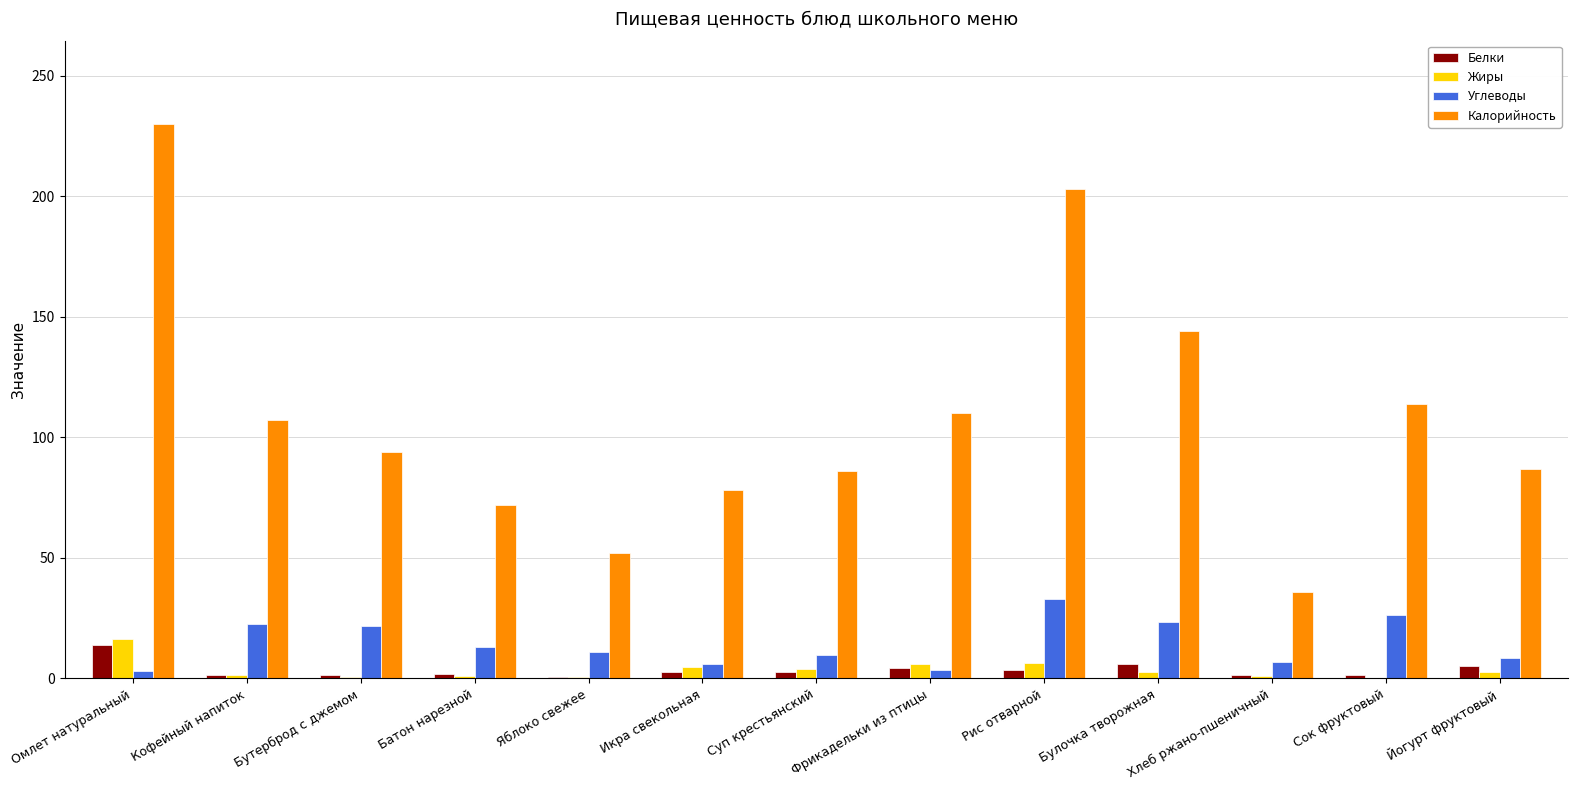

How many series are shown in this chart?

4